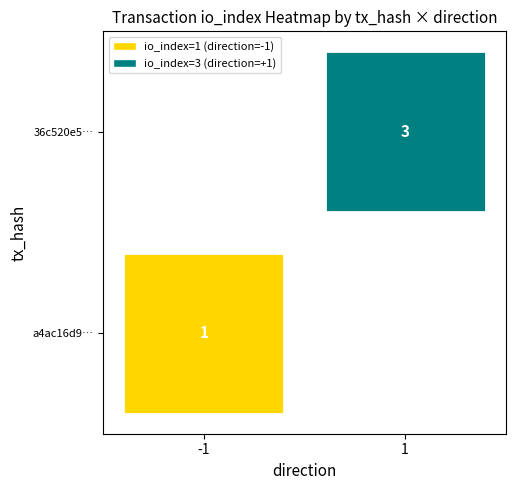

What is the sum of the 36c520e588c633416c6add75c5c73cef5fd0885 values at io_index and direction?

4